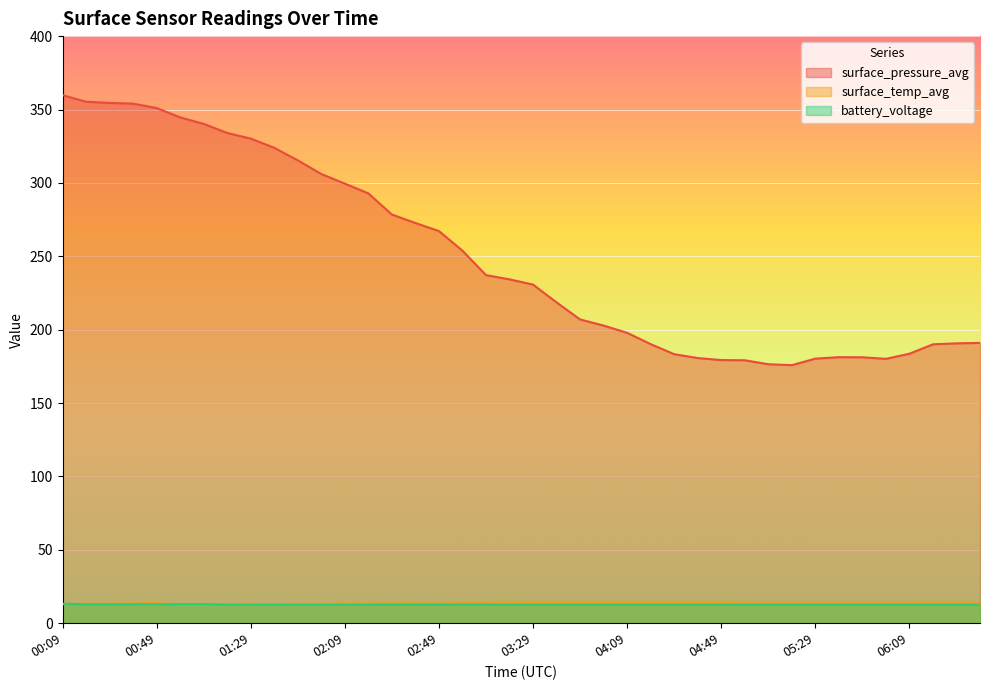

At how many categories does at least one series exceed 312?

11